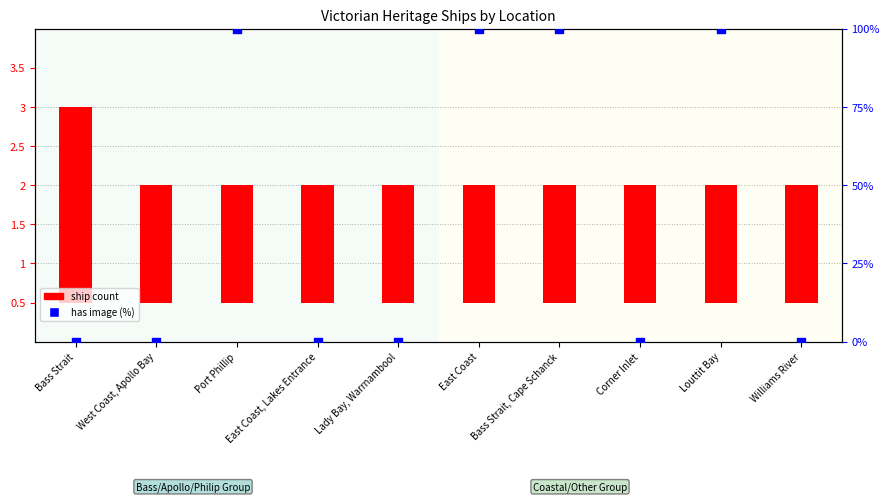

Is the value of ship count at Louttit Bay greater than the value of has image (%) at Williams River?

Yes